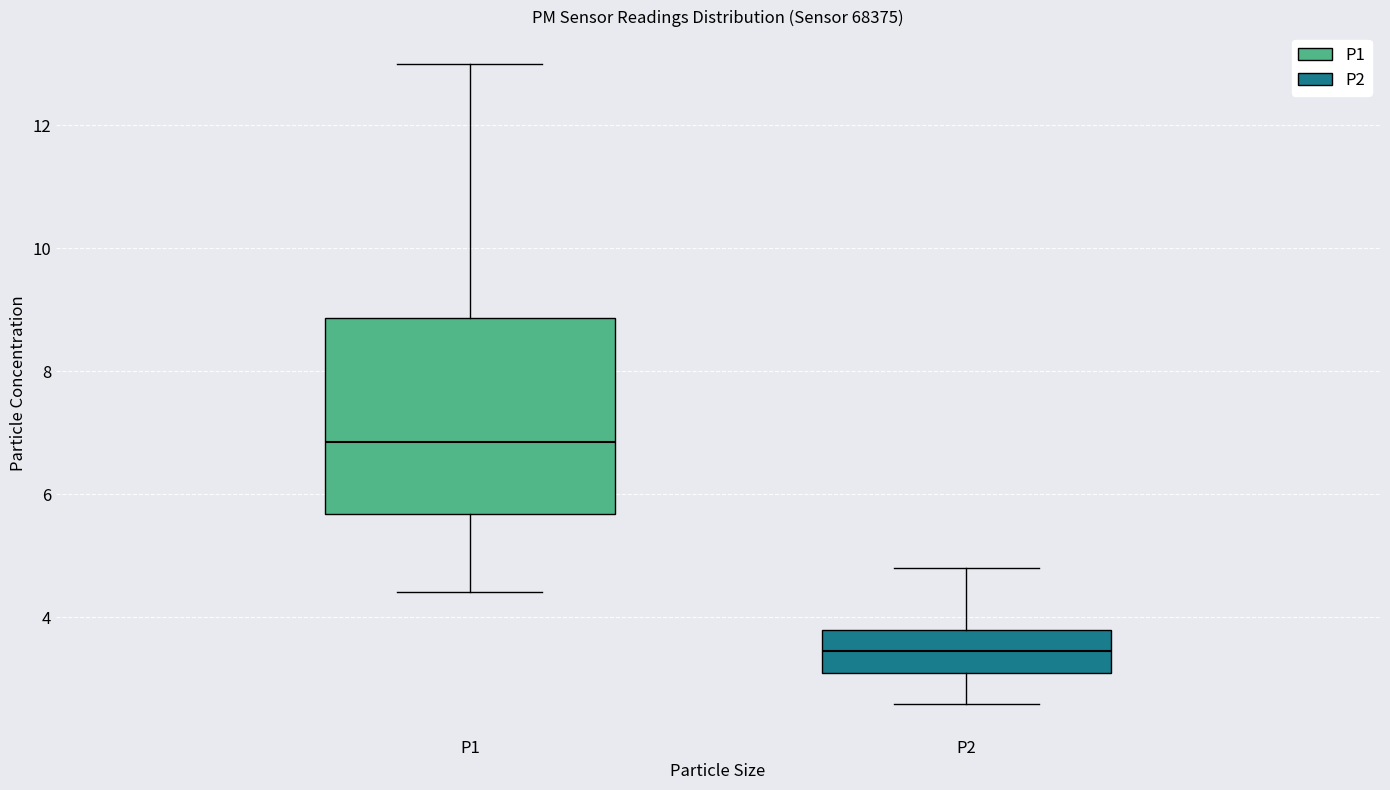

Reading left to right, transcribe this box plot: for each box, give where its median line is, the range the box spans, and where its two whiskers end, as read against the y-axis. The values are not printed on the chart, so give them approximately, as read against the axis.

P1: median 6.8, box 5.6 to 8.8, whiskers 4.4 to 13.0
P2: median 3.4, box 3.2 to 3.8, whiskers 2.6 to 4.8